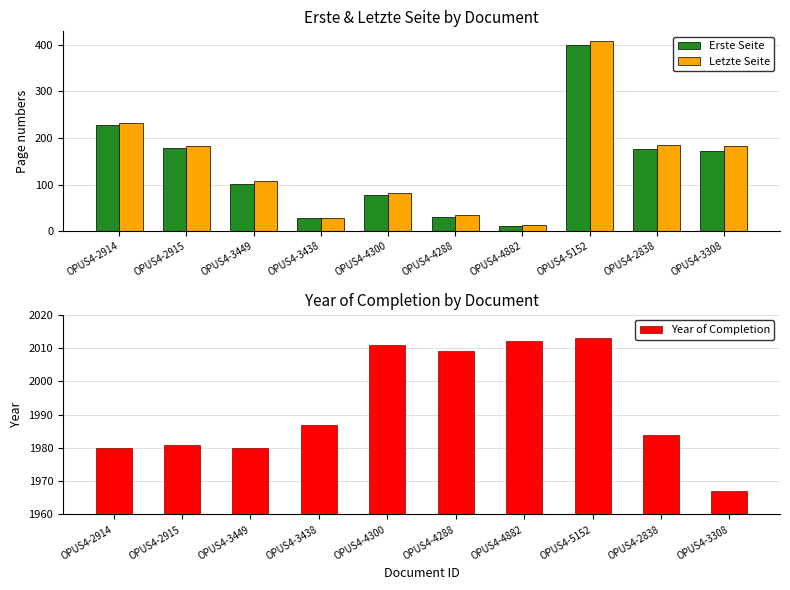

Which series changed the most between OPUS4-2915 and OPUS4-2838?

Year of Completion